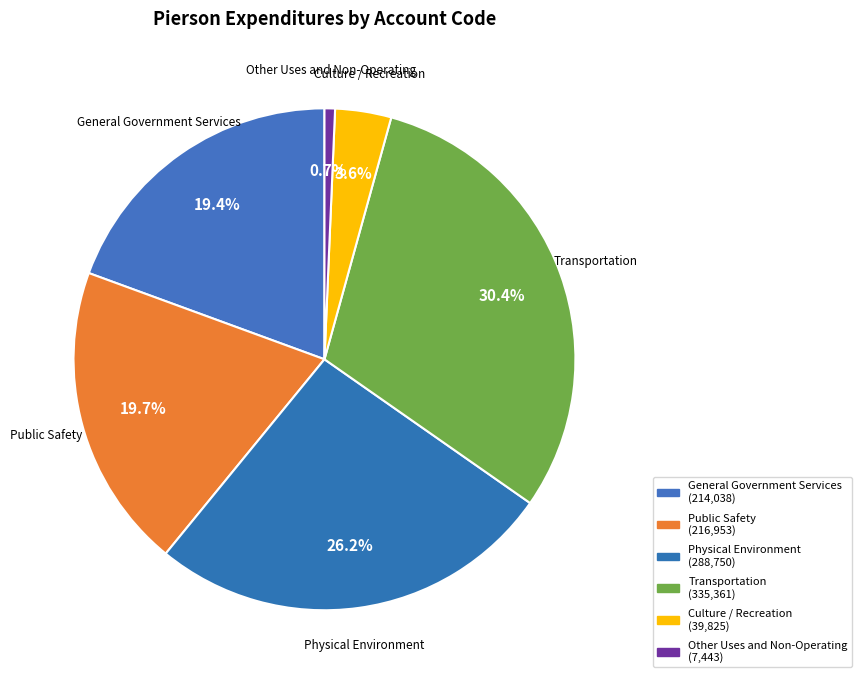

Combined, do Other Uses and Non-Operating and Public Safety account for over 50%?

No